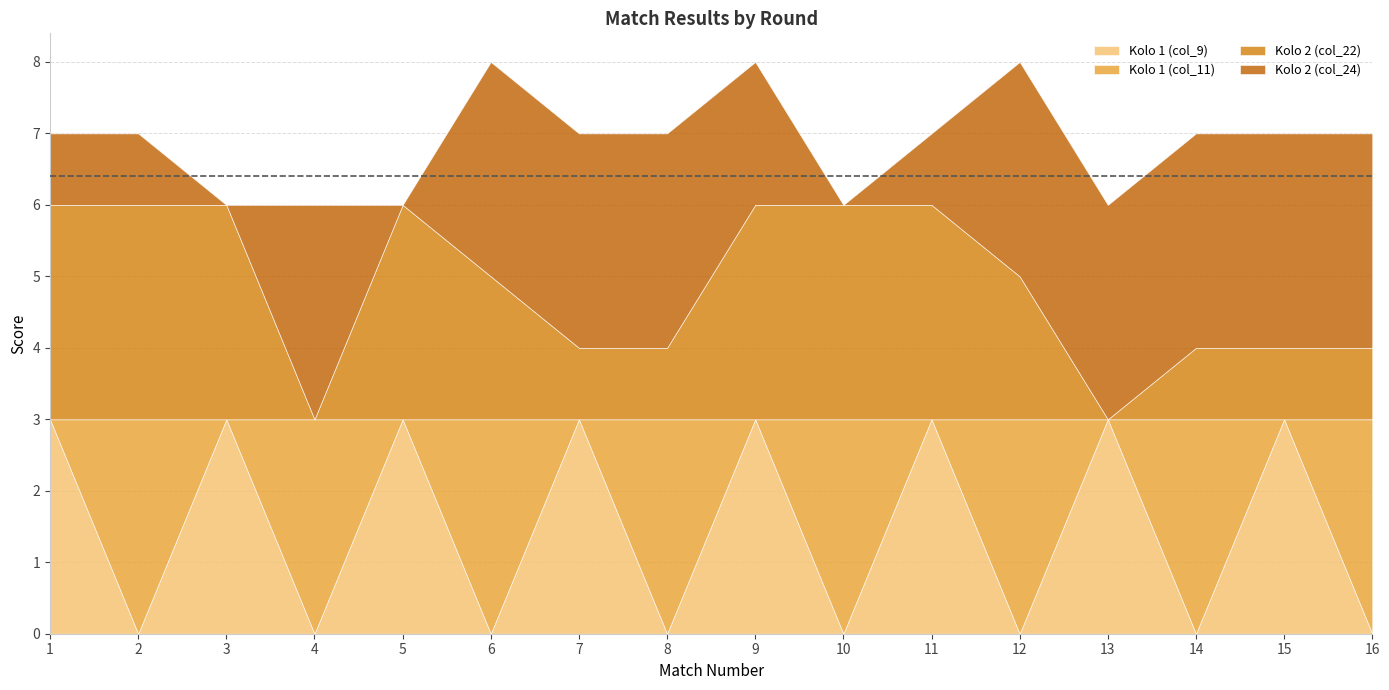

Is the value of Kolo 1 (col_11) at 6 greater than the value of Kolo 2 (col_22) at 1?

No